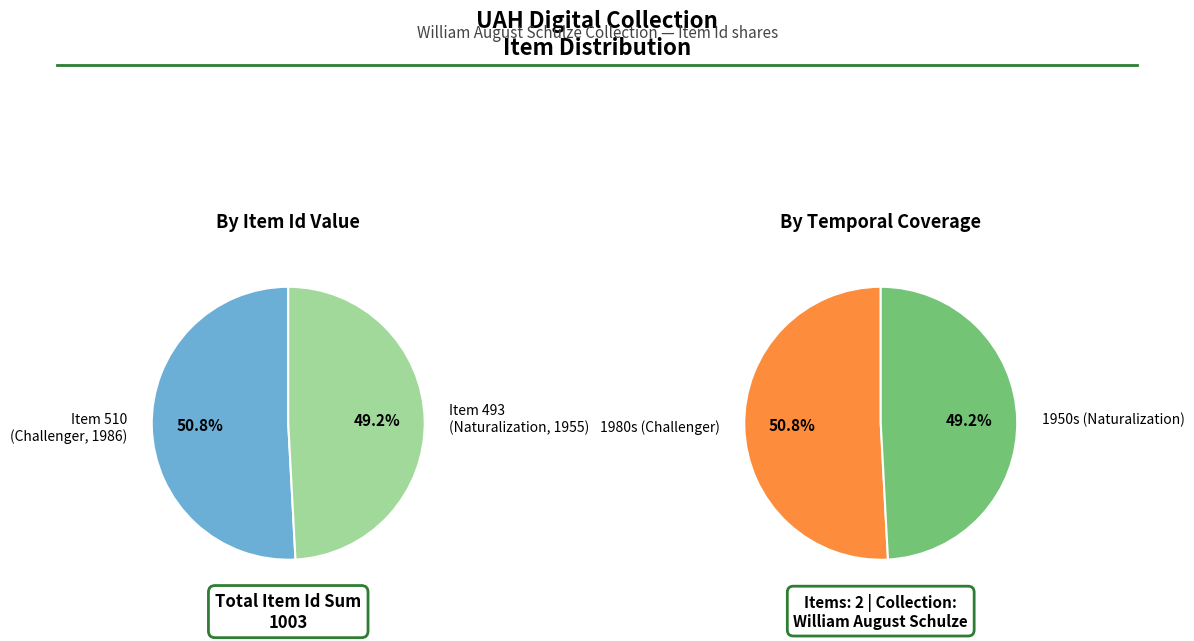

How many segments does this pie chart have?

2